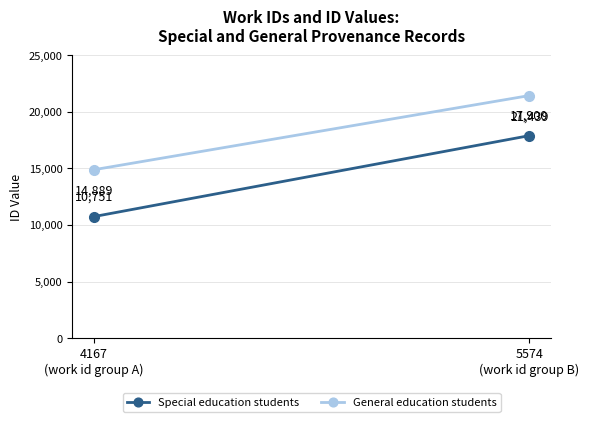

Which series has the largest range (max minus min)?

Special education students